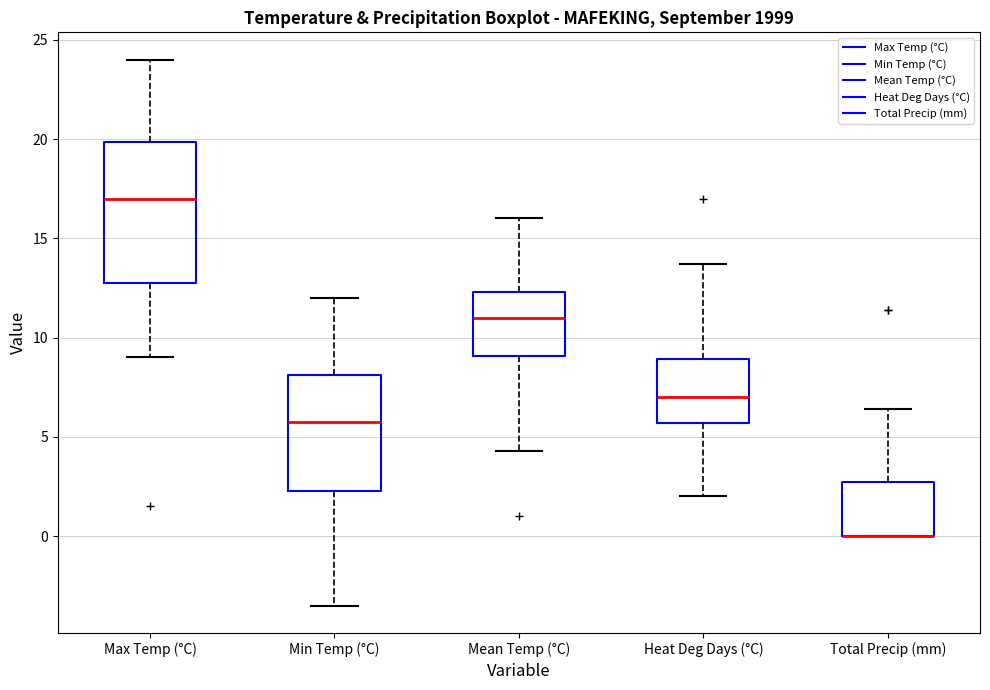

Reading left to right, transcribe this box plot: for each box, give where its median line is, the range the box spans, and where its two whiskers end, as read against the y-axis. The values are not printed on the chart, so give them approximately, as read against the axis.

Max Temp (°C): median 17.0, box 13.0 to 20.0, whiskers 9.0 to 24.0
Min Temp (°C): median 6.0, box 2.5 to 8.0, whiskers -3.5 to 12.0
Mean Temp (°C): median 11.0, box 9.0 to 12.5, whiskers 4.5 to 16.0
Heat Deg Days (°C): median 7.0, box 5.5 to 9.0, whiskers 2.0 to 13.5
Total Precip (mm): median 0.0 (drawn on the box's lower edge), box 0.0 to 3.0, whiskers 0.0 to 6.5